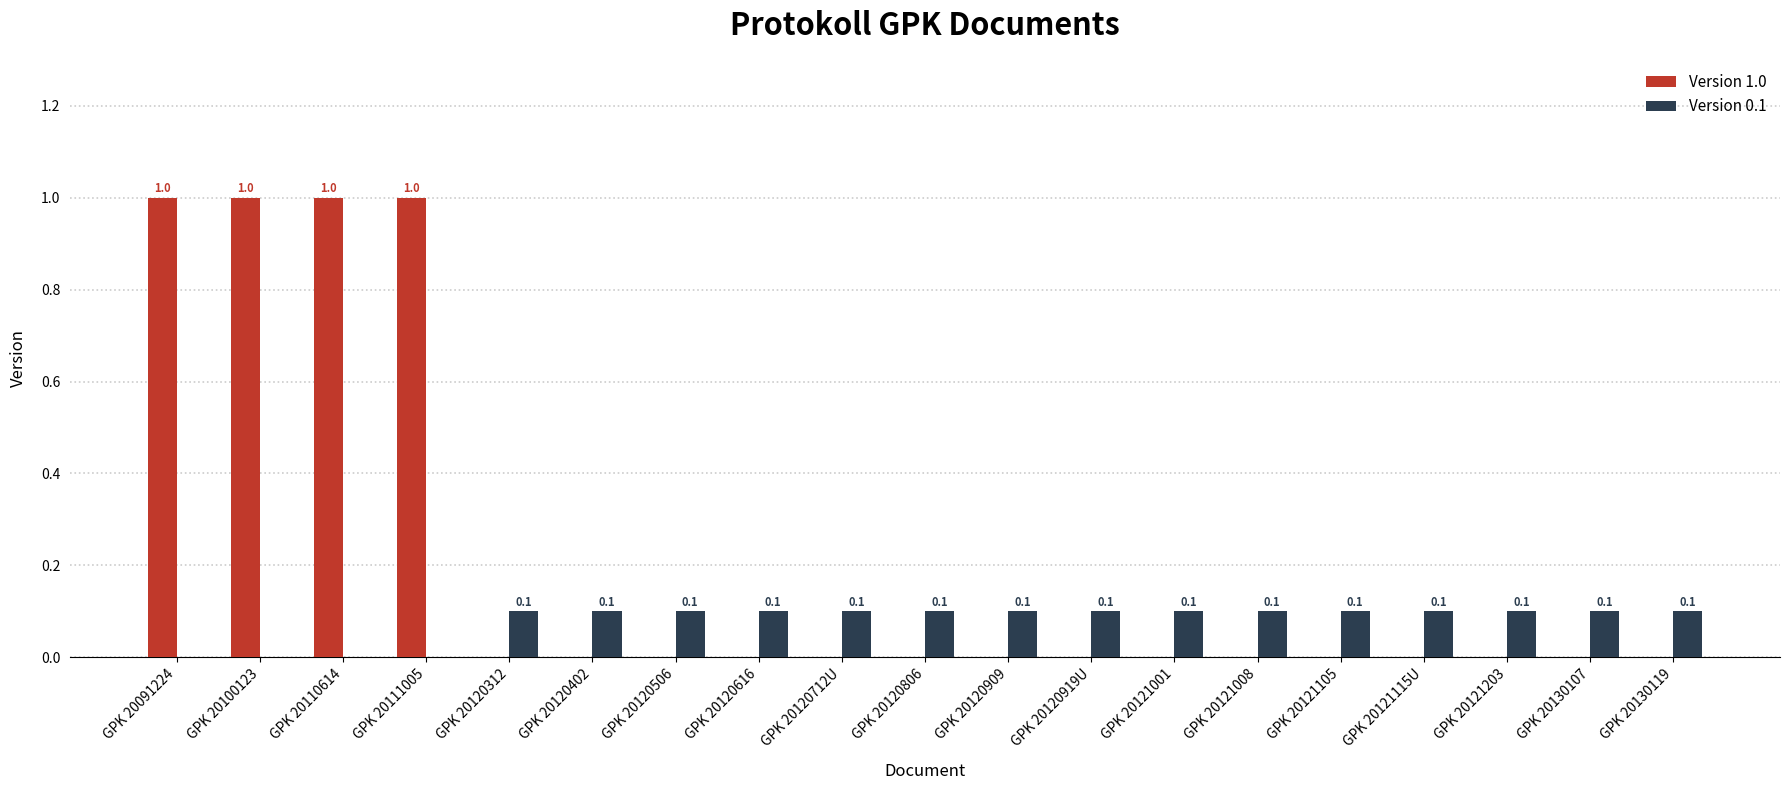

What is the total value across all series at GPK 20120919U?

0.1